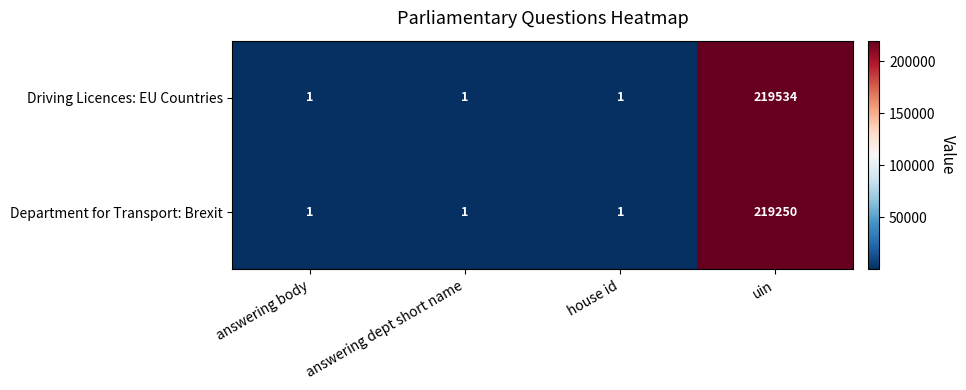

Count the Department for Transport: Brexit values in the range 1 to 219250.

4